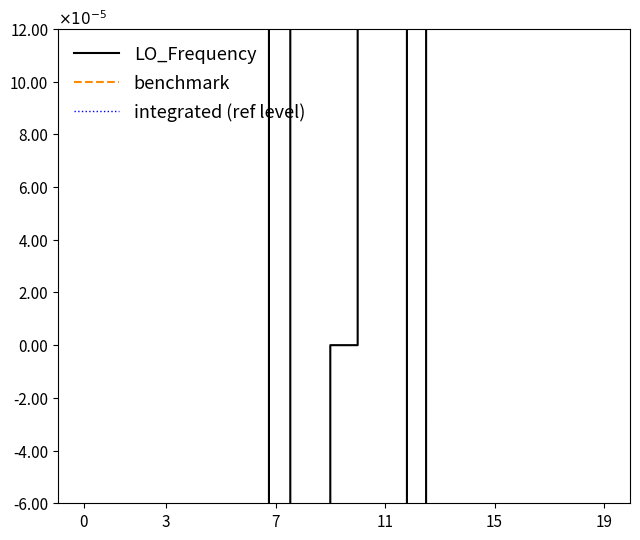

What is the label of the 12th point from the left?

11